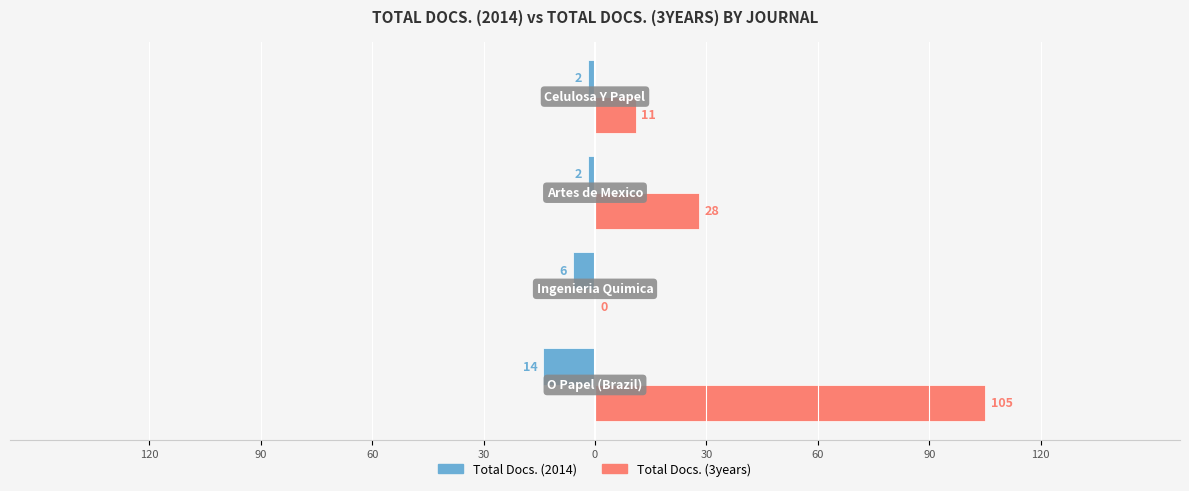

What are all the series names shown in the legend?

Total Docs. (2014), Total Docs. (3years)